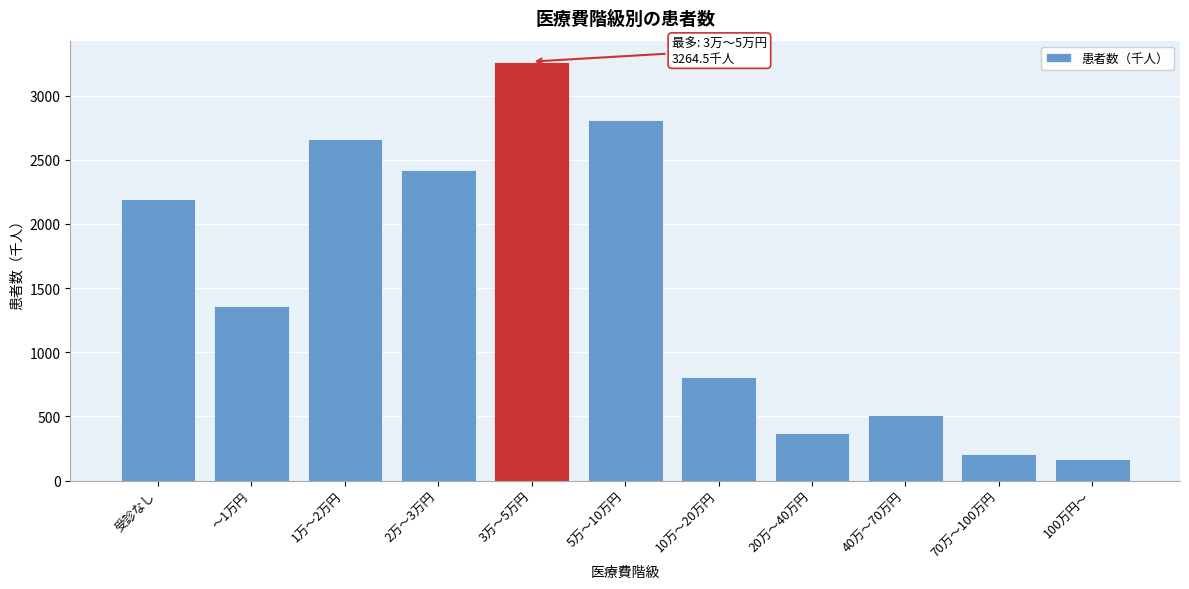

Reading left to right, list all the values displayed in this chart.

2195.0	1362.1	2660.1	2423.0	3264.5	2811.1	804.2	370.2	513.2	205.2	169.2